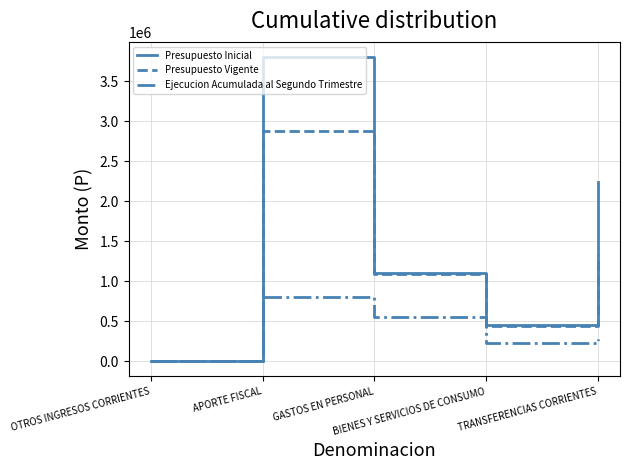

In Presupuesto Vigente, how many points are lower than both neighbors (excluding endpoints)?

1